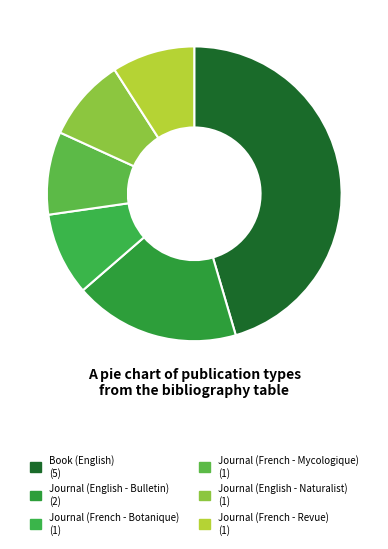

How many slices are in this pie chart?

6